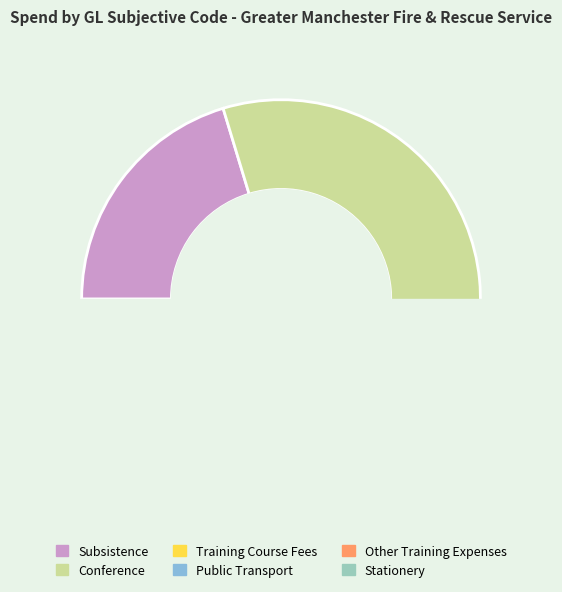

To the nearest percent, what portion does Stationery represent?

1%